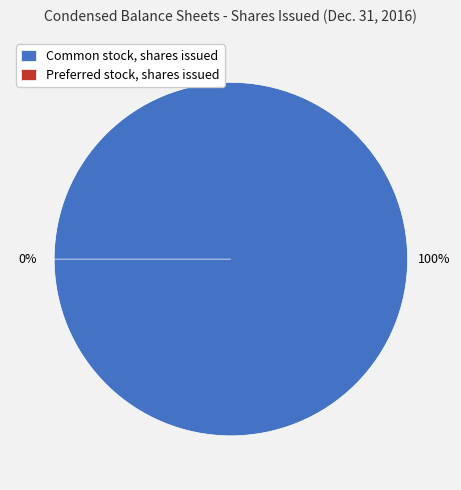

Is it true that Common stock, shares issued is 93% of the pie?

False